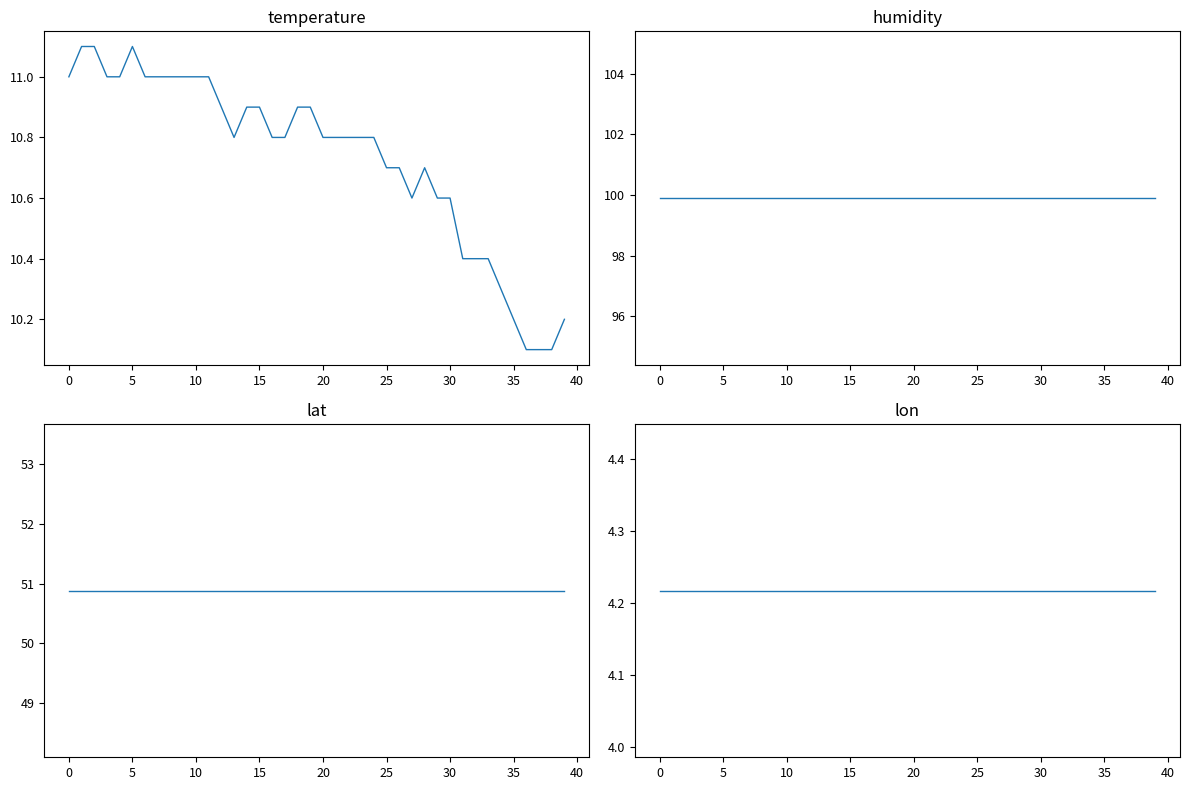

Which series has the largest total across all categories?

humidity